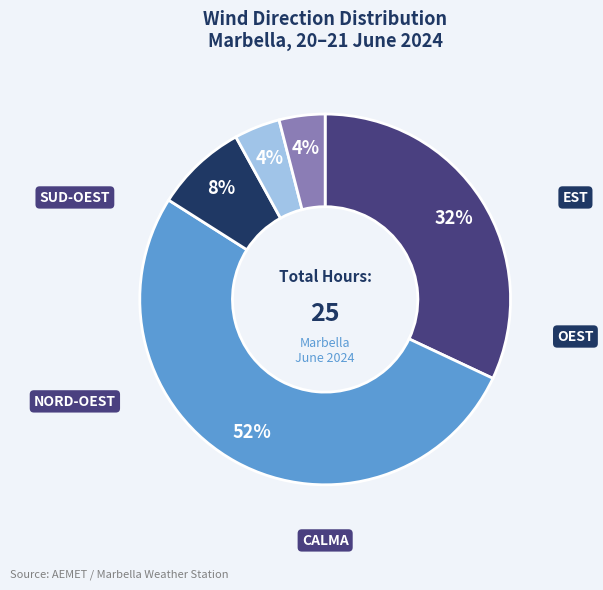

Is there any slice that represents more than half of the pie?

Yes